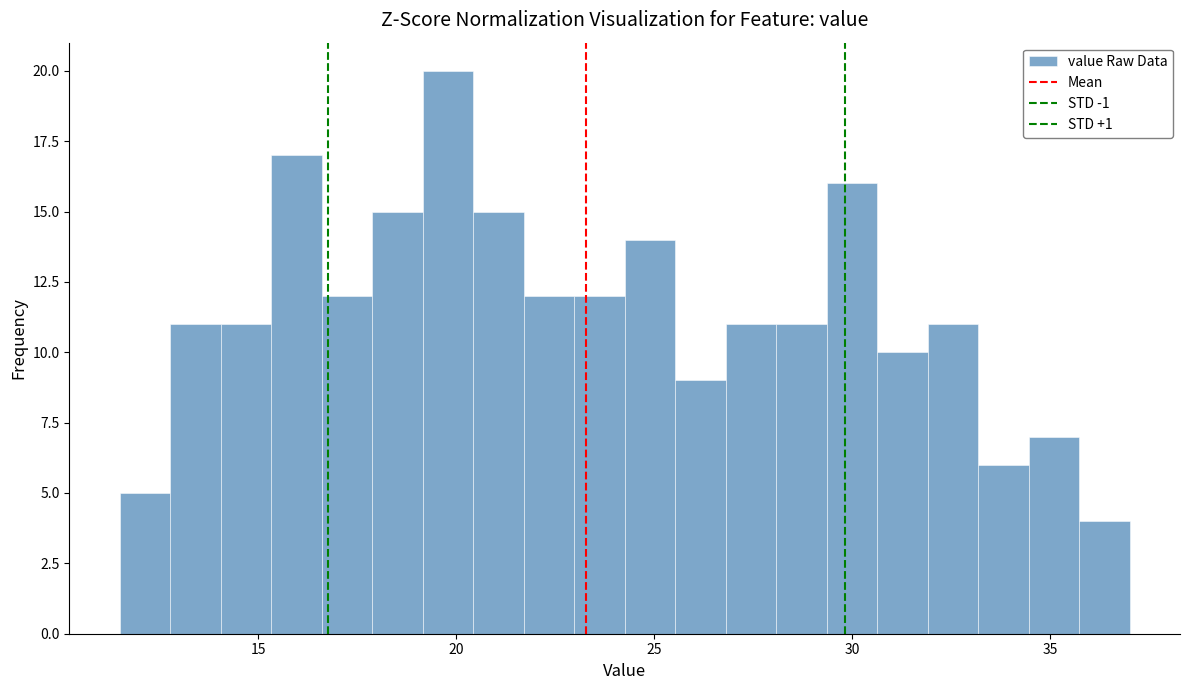

Read against the x-axis, roughly where is the centre of the tallest bar?

20.0